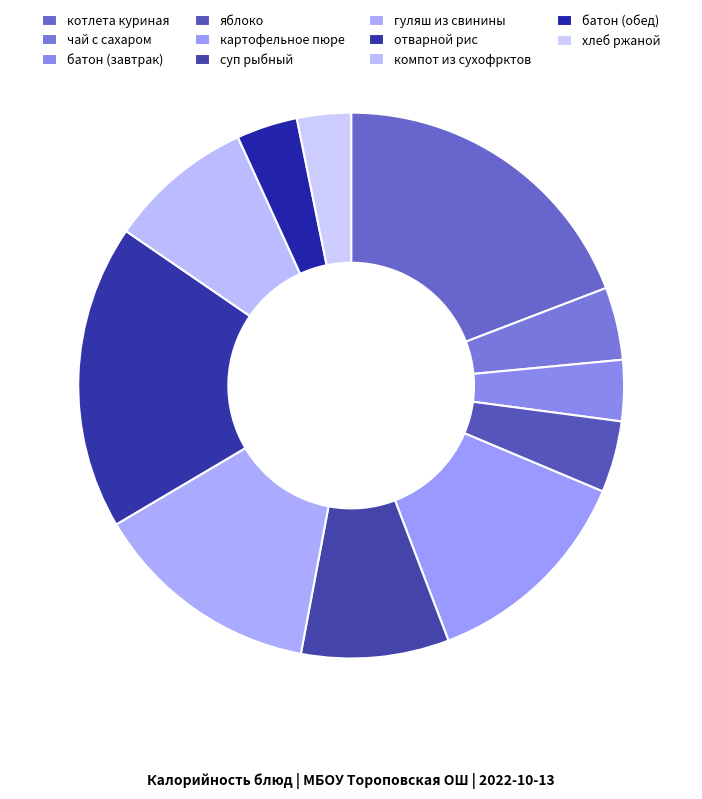

What is the total percentage of компот из сухофрктов and картофельное пюре?

21.5%